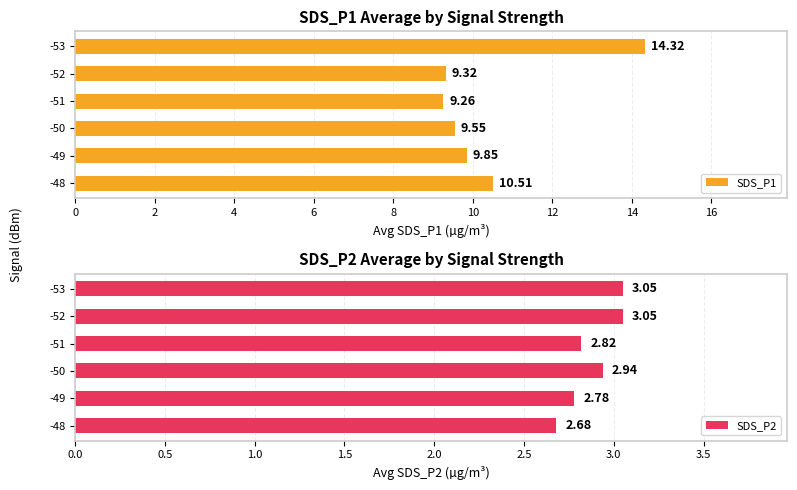

What is the sum of all SDS_P2 values?

17.3